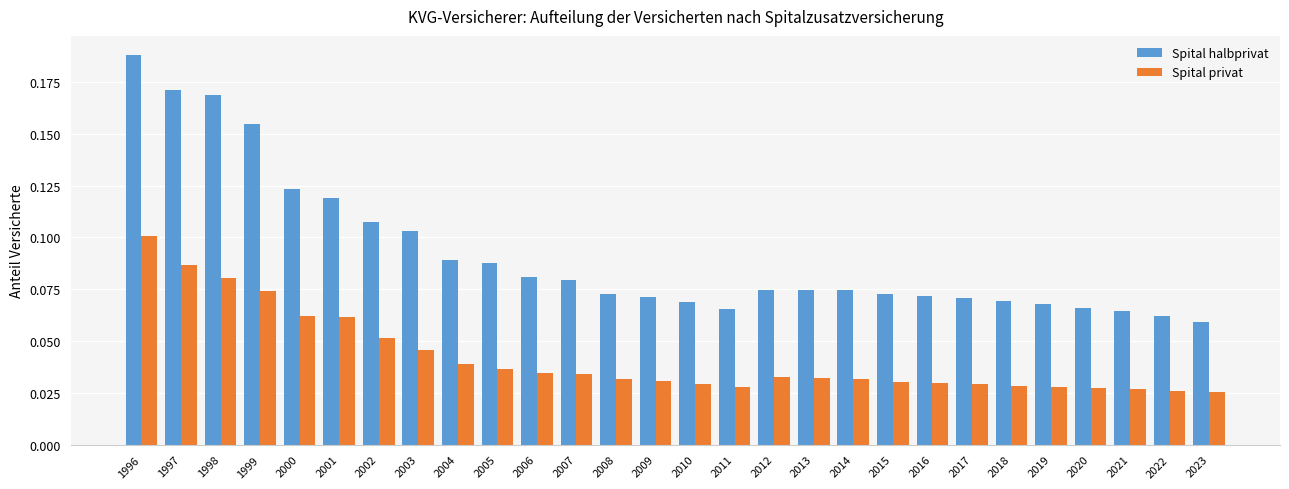

Count the Spital privat values in the range 0 to 1.

28